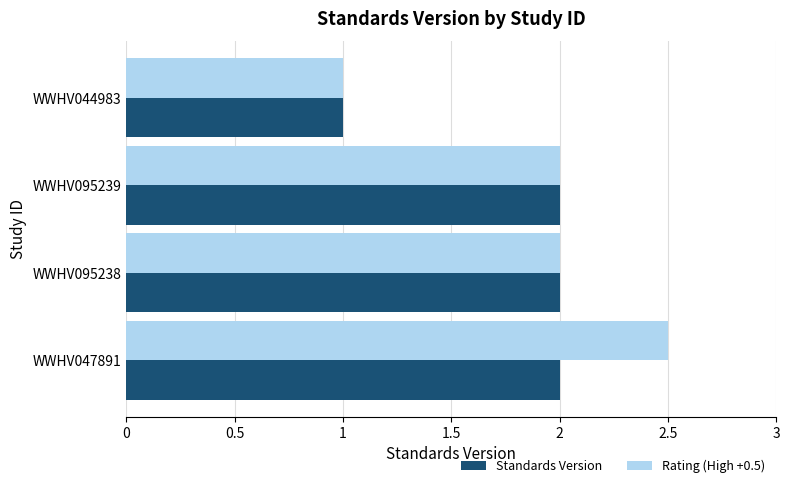

What are all the series names shown in the legend?

Standards Version, Rating (High +0.5)